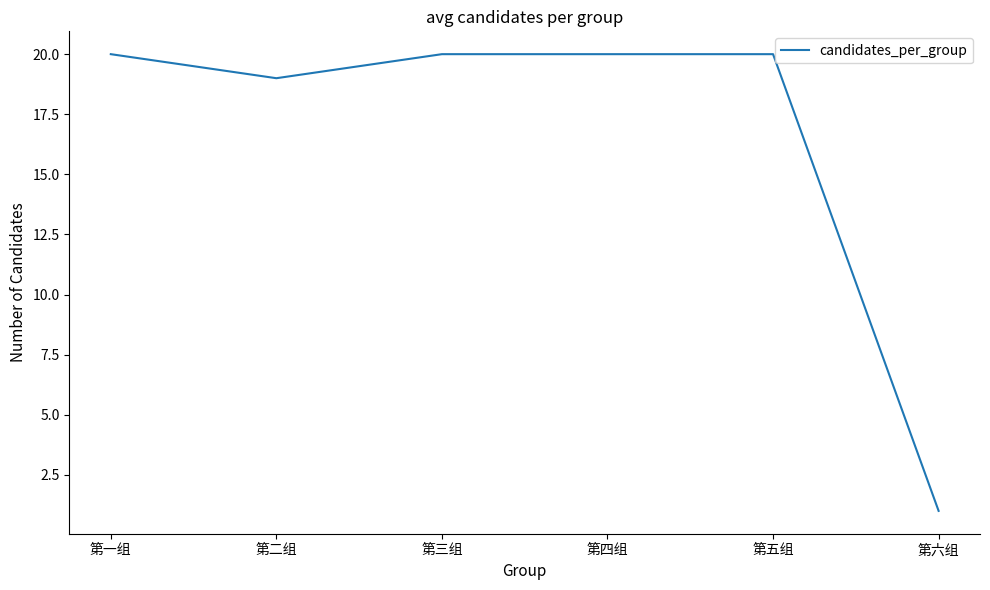

Is it true that the value at 第六组 is 1?

True